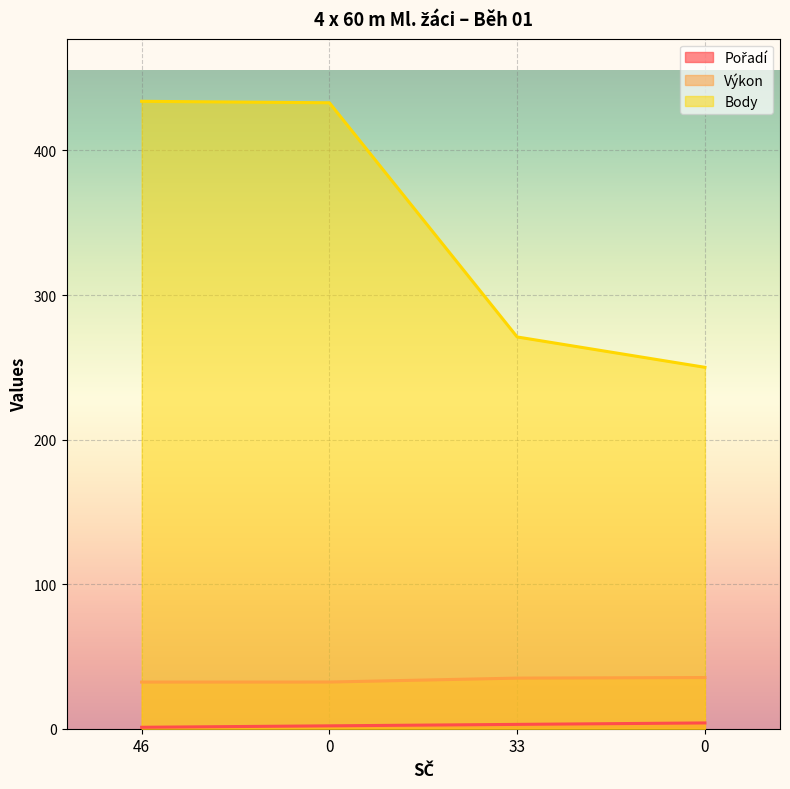

What is the difference between the maximum and second lowest values in the Výkon series?

3.1